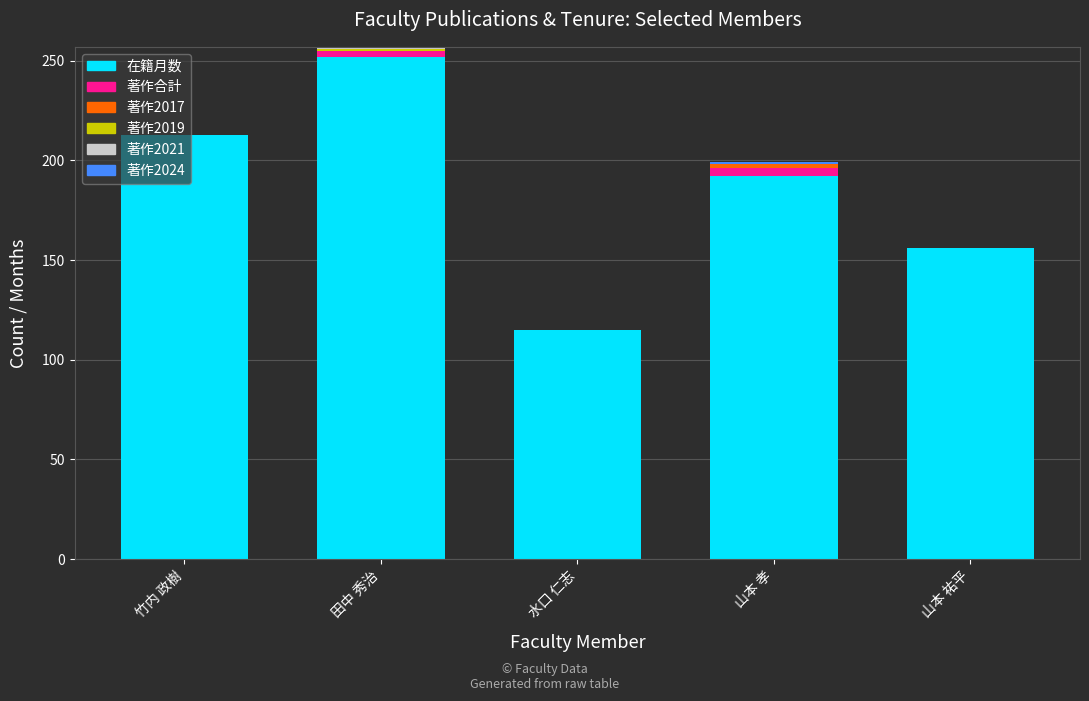

Are the bars grouped side by side (vs. stacked)?

No